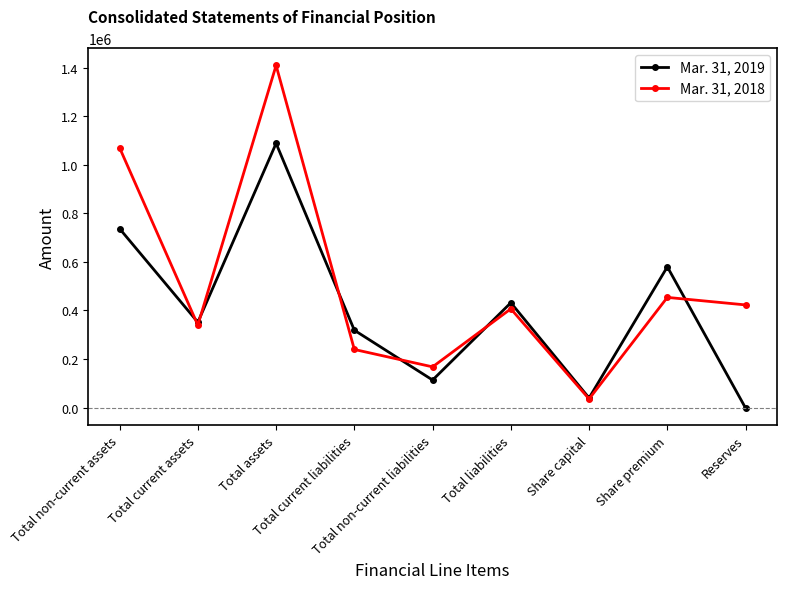

Reading left to right, list all the values displayed in this chart.

Mar. 31, 2019: 737305	351597	1088902	318672	113245	431917	39326	580013	-2202
Mar. 31, 2018: 1070757	339562	1410319	239327	167575	406902	35334	453997	422992